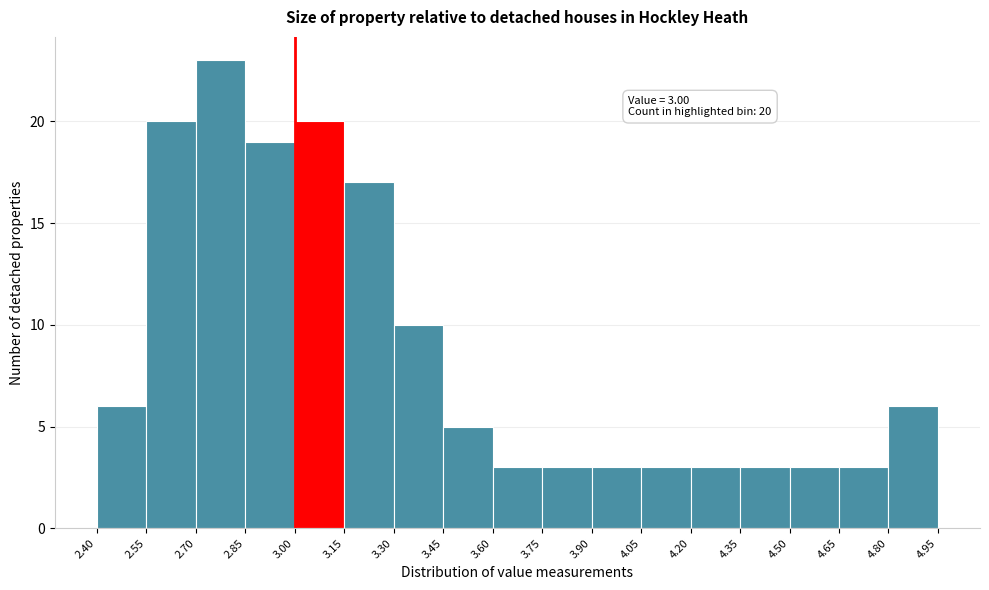

Over which range of the x-axis is the bar tallest?

2.70 to 2.85